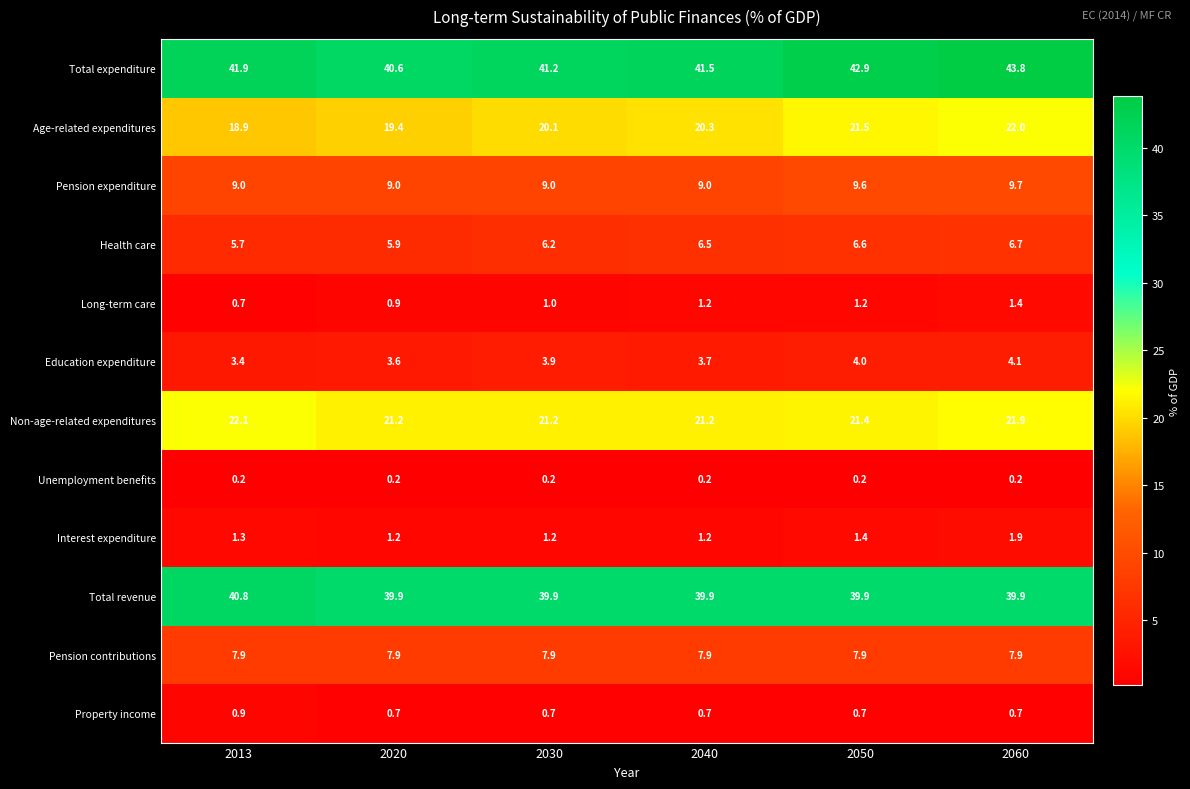

At which label is Health care closest to 6?

2020